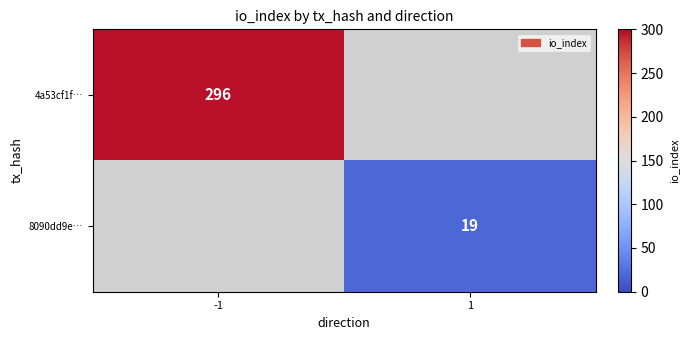

The 4a53cf1f… series shows 296 at -1. True or false?

True